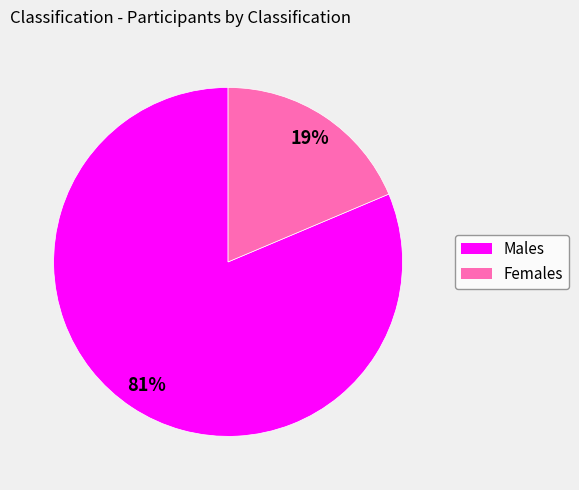

Does any single category account for the majority?

Yes